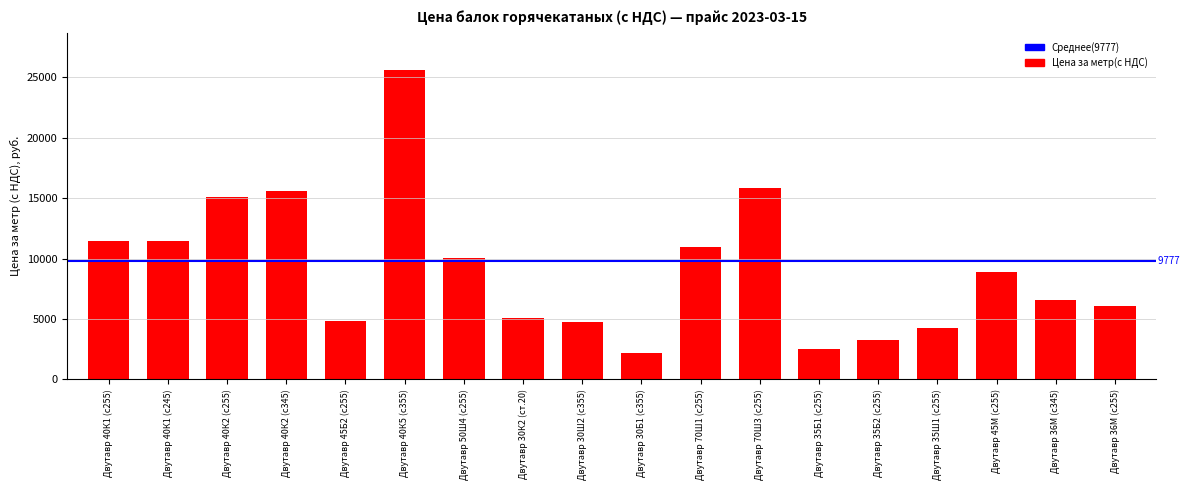

What is the label of the 10th bar from the left?

Двутавр 30Б1 (с355)